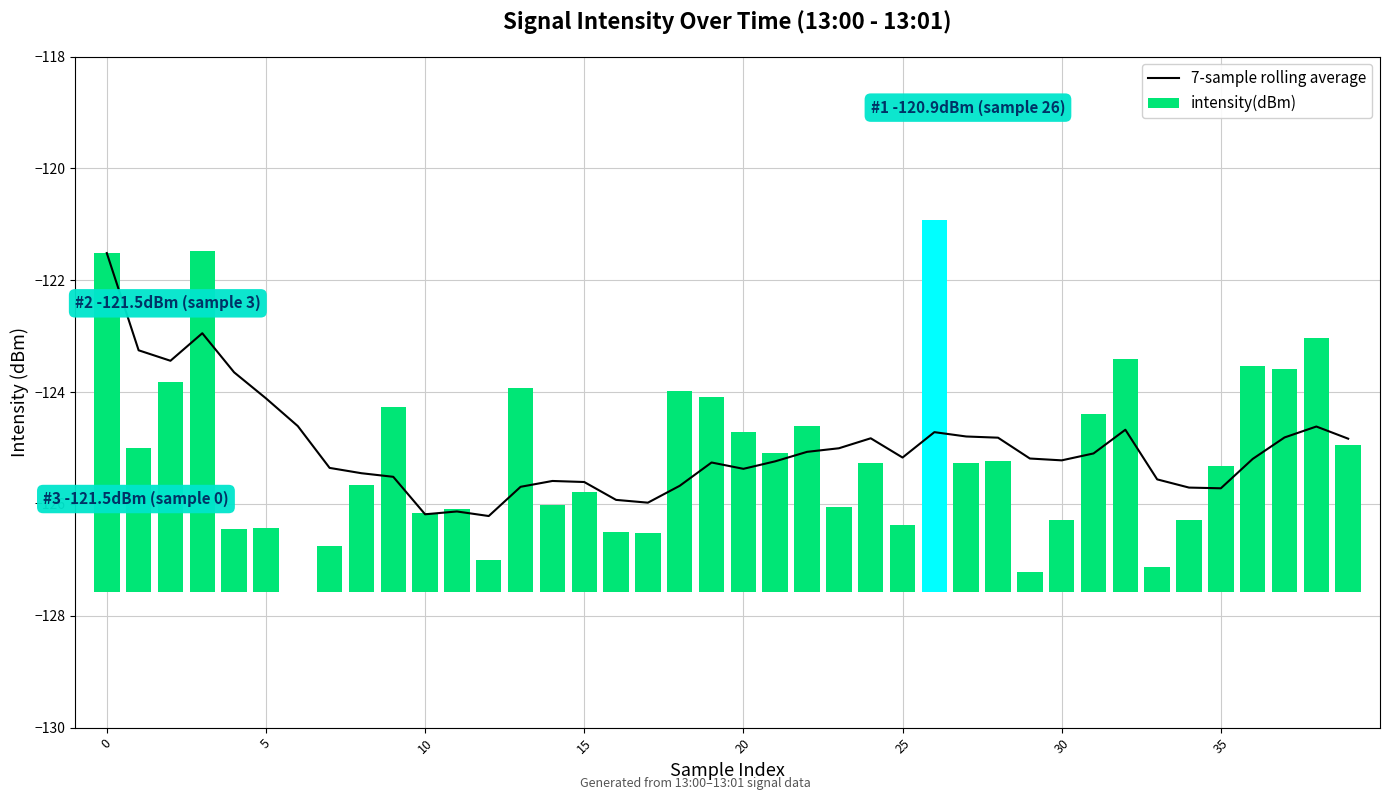

Rank the series at 20 from highest to lowest value.

intensity(dBm), 7-sample rolling average